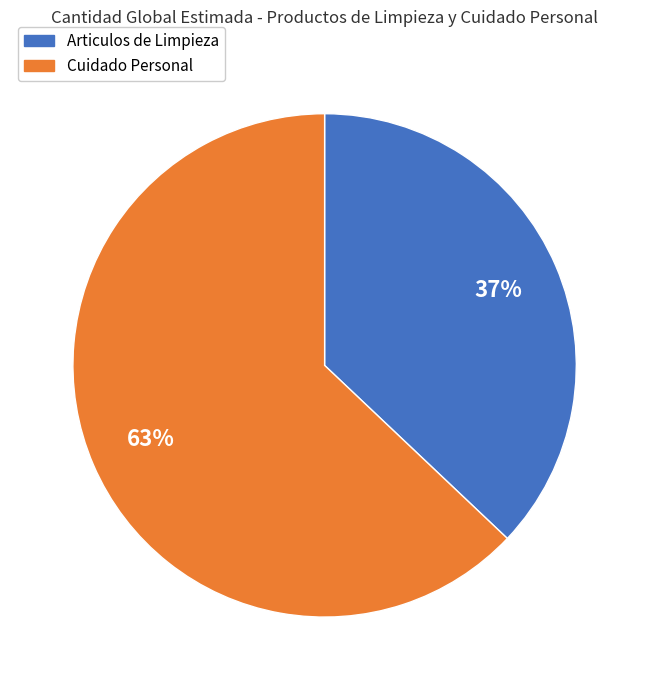

Which slice is the largest?

Cuidado Personal